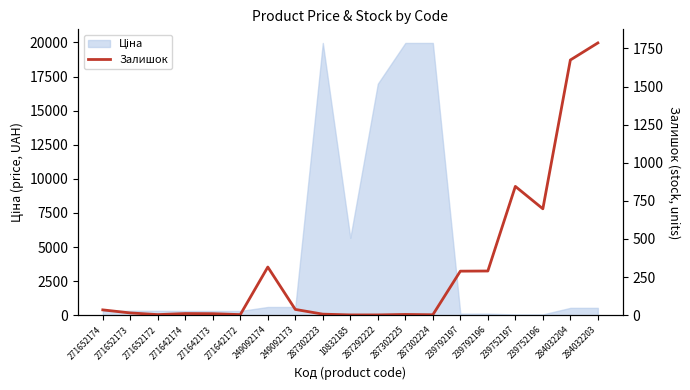

Reading right to left, transcribe all the data shown in this chart.

1786	1674	698	845	290	289	3	5	2	2	7	38	316	4	10	11	4	15	35